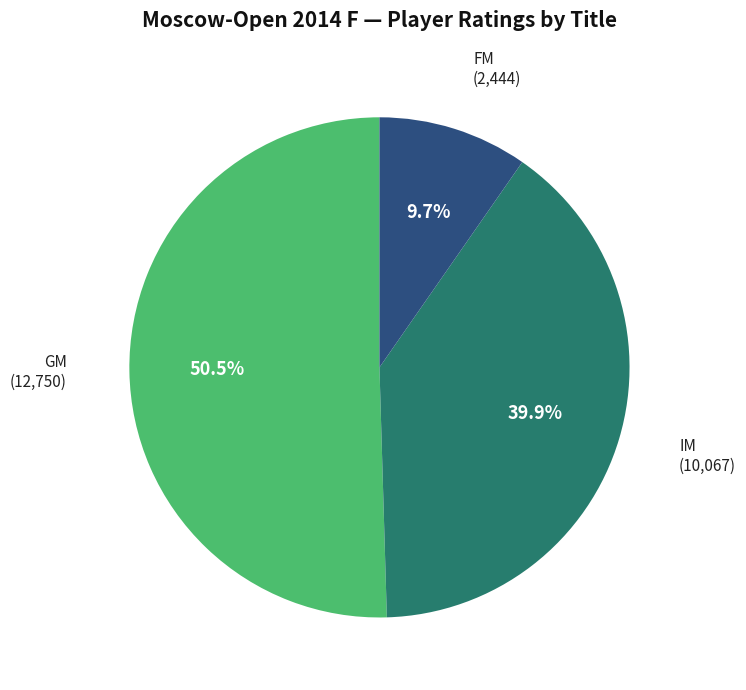

How many segments does this pie chart have?

3